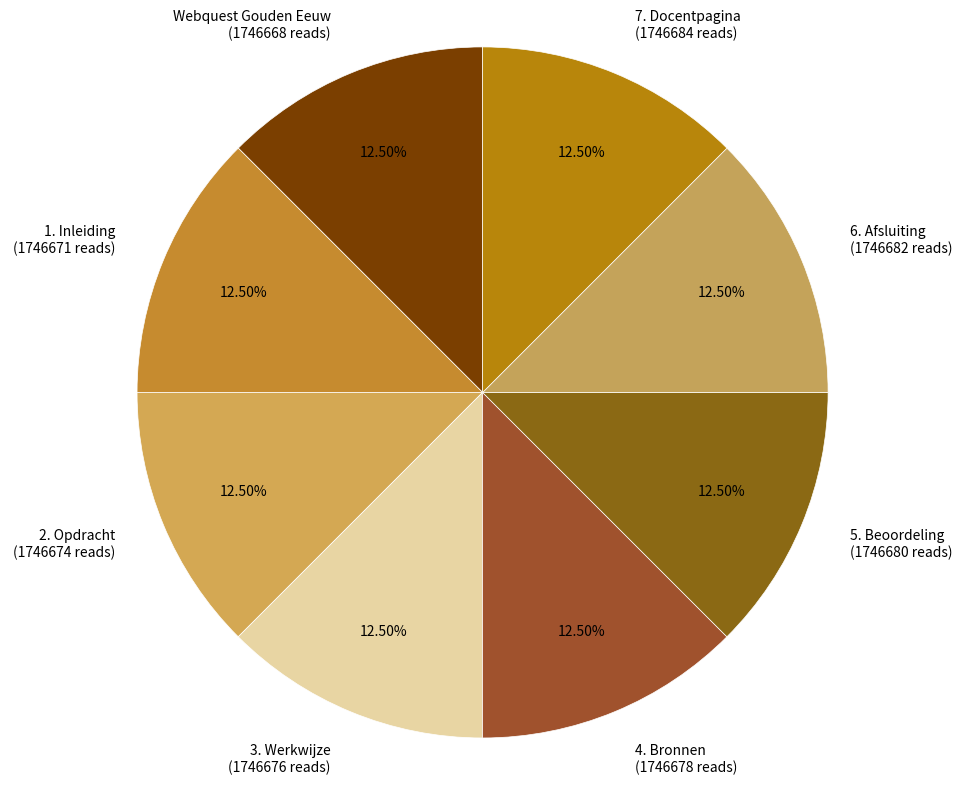

The 5. Beoordeling slice represents 6% of the pie. True or false?

False